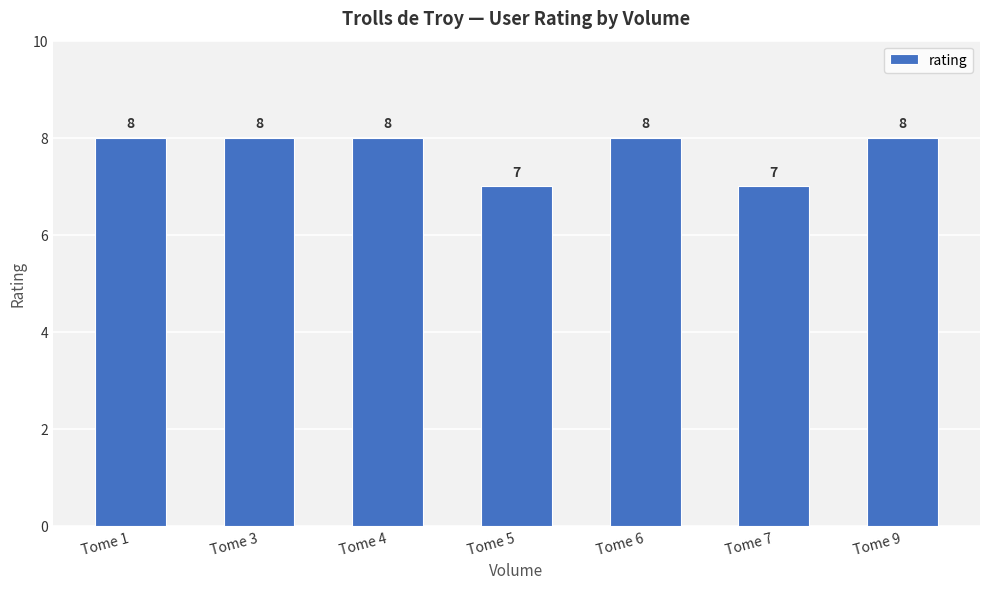

What is the greatest value displayed?

8